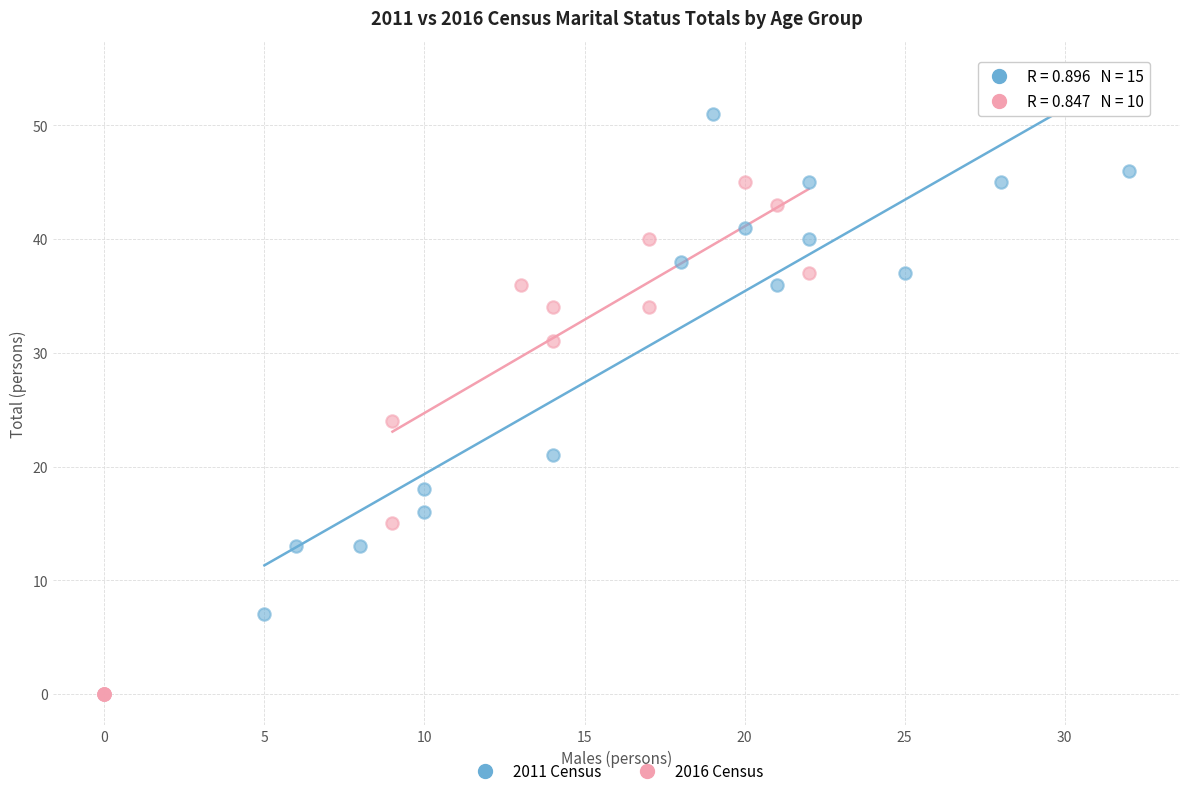

Which series has the largest Y range (max minus min)?

2016 Census